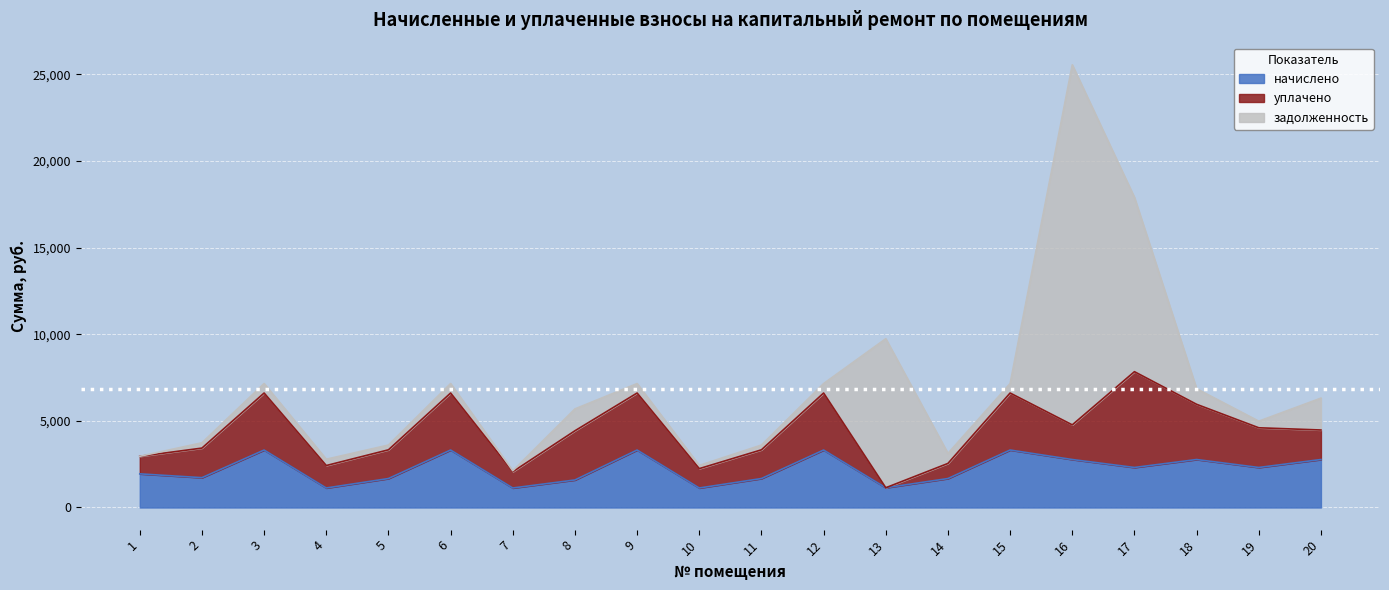

Is it true that уплачено equals 1704.5 at 20?

True